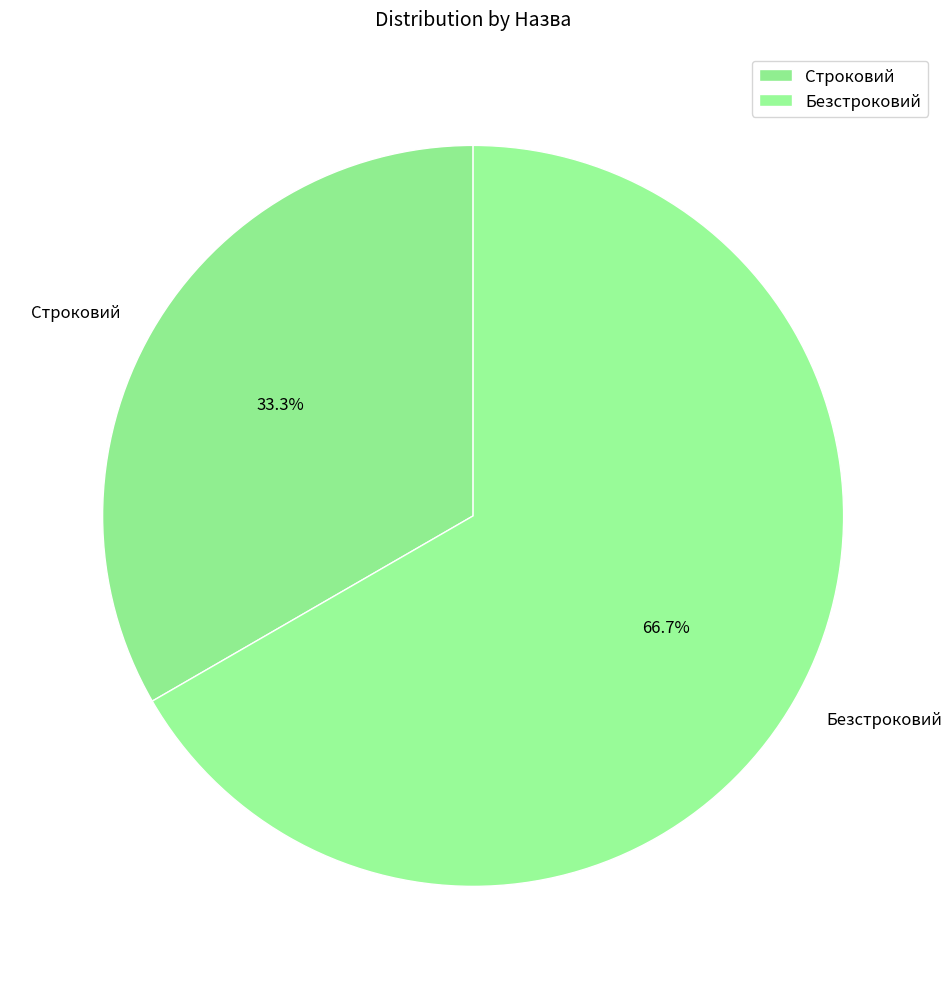

Rank the categories by value from highest to lowest.

Безстроковий, Строковий